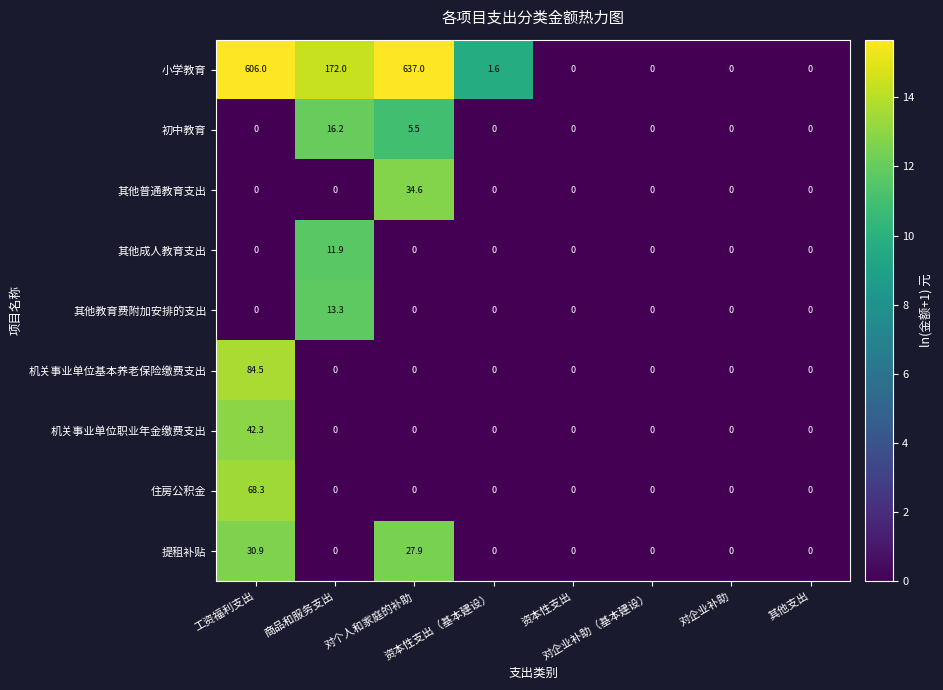

What is the difference between the second highest and minimum values in the 初中教育 series?

5.5